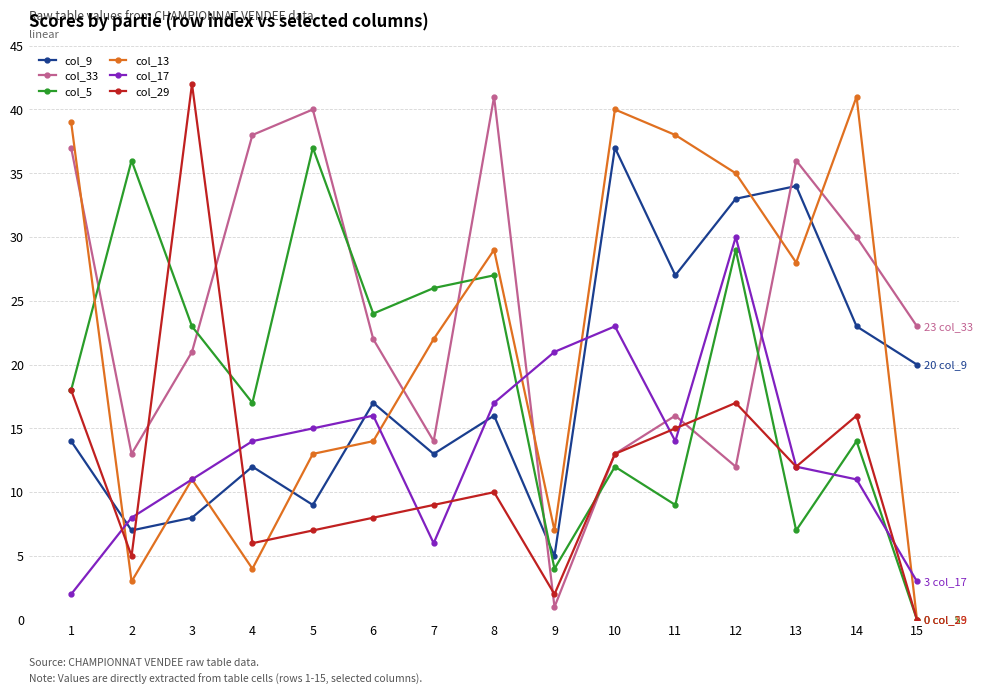

Which series has the largest total across all categories?

col_33